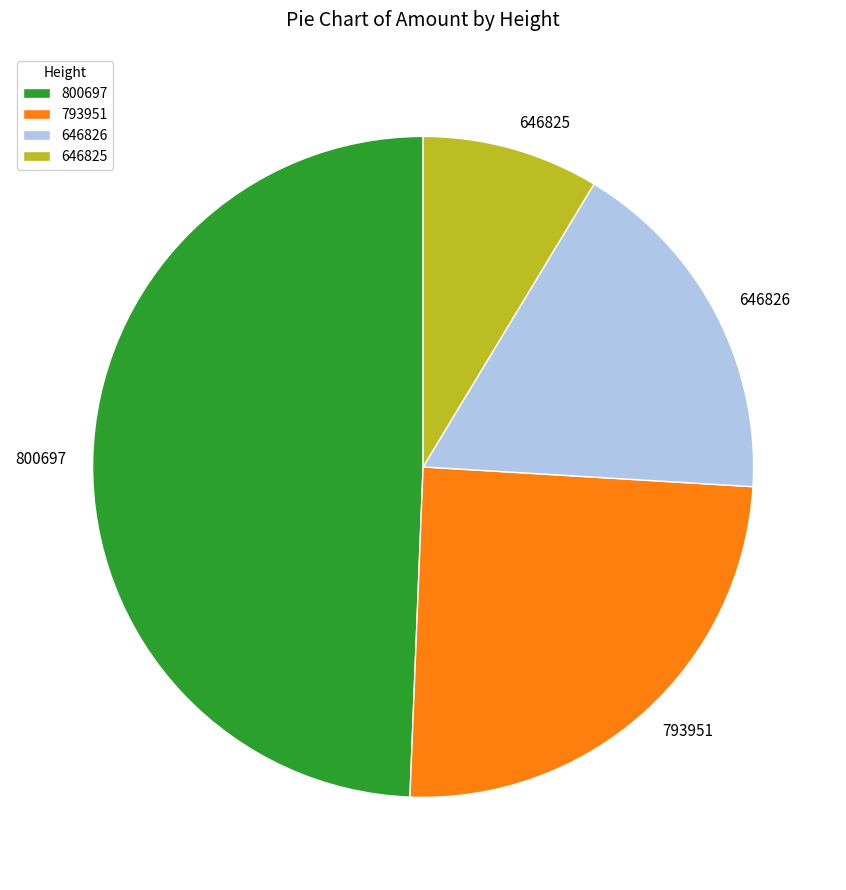

How many slices are in this pie chart?

4